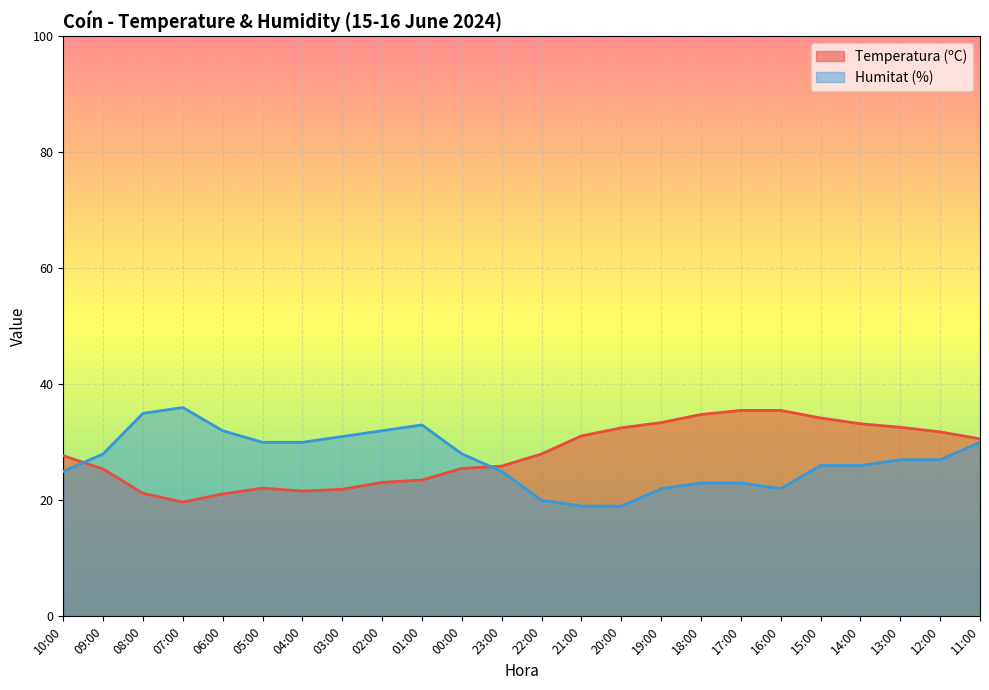

In Temperatura (ºC), how many points are lower than both neighbors (excluding endpoints)?

2